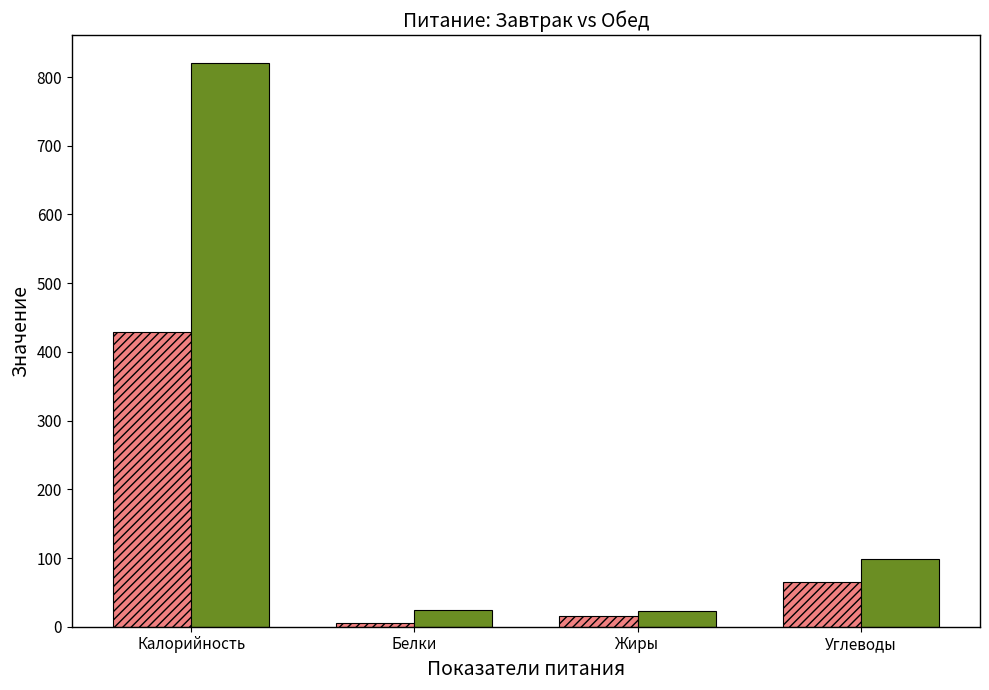

The Завтрак series shows 429.5 at Калорийность. True or false?

True